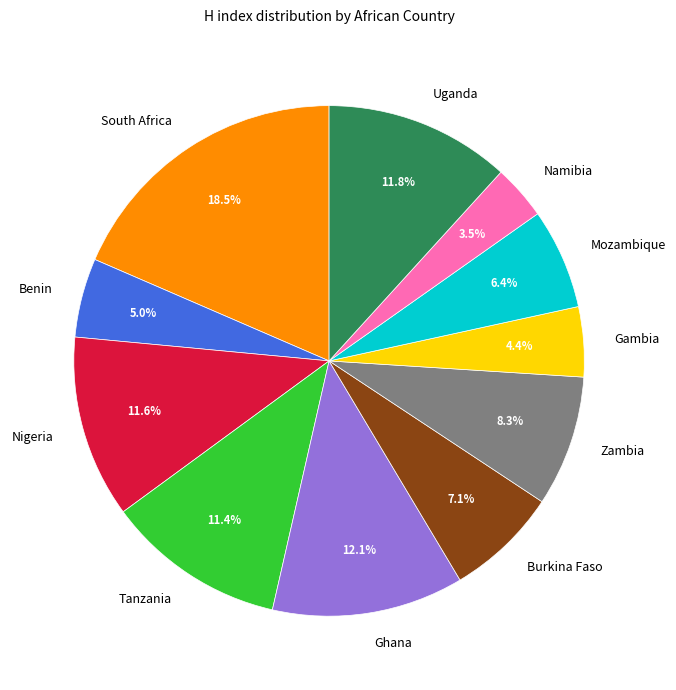

To the nearest percent, what portion does Uganda represent?

12%